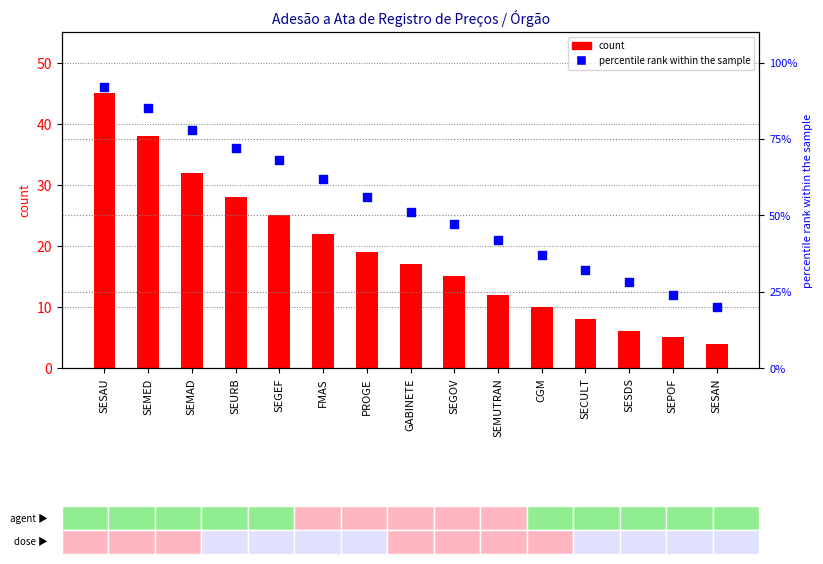

What is the total value across all series at SESDS?

34